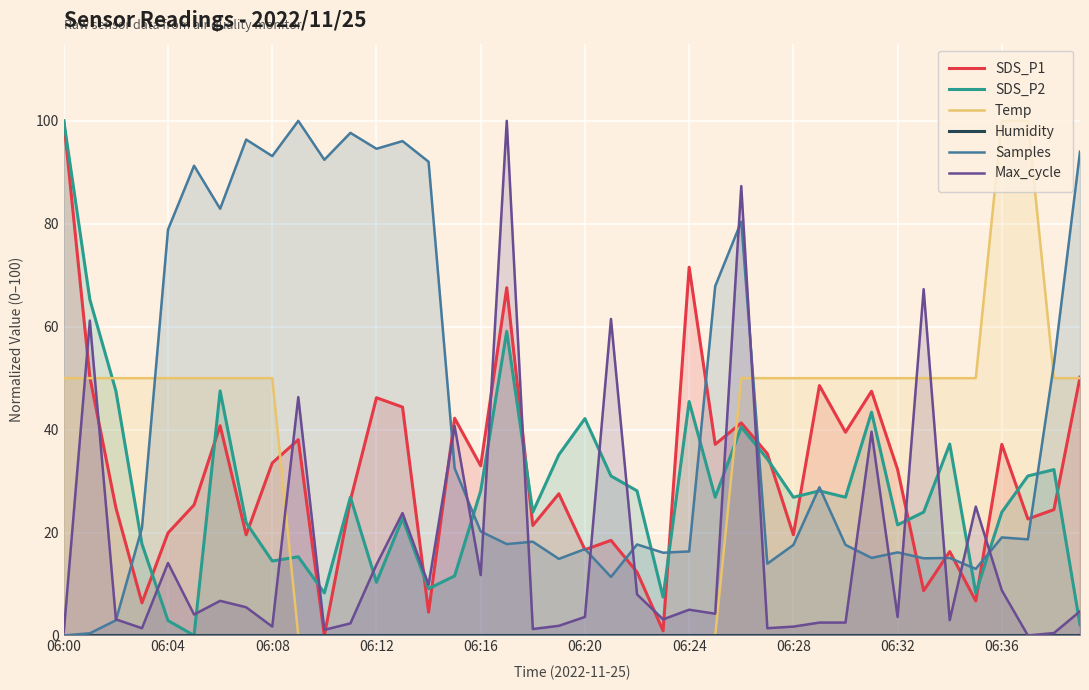

What is the highest value of the SDS_P2 series?

100.0